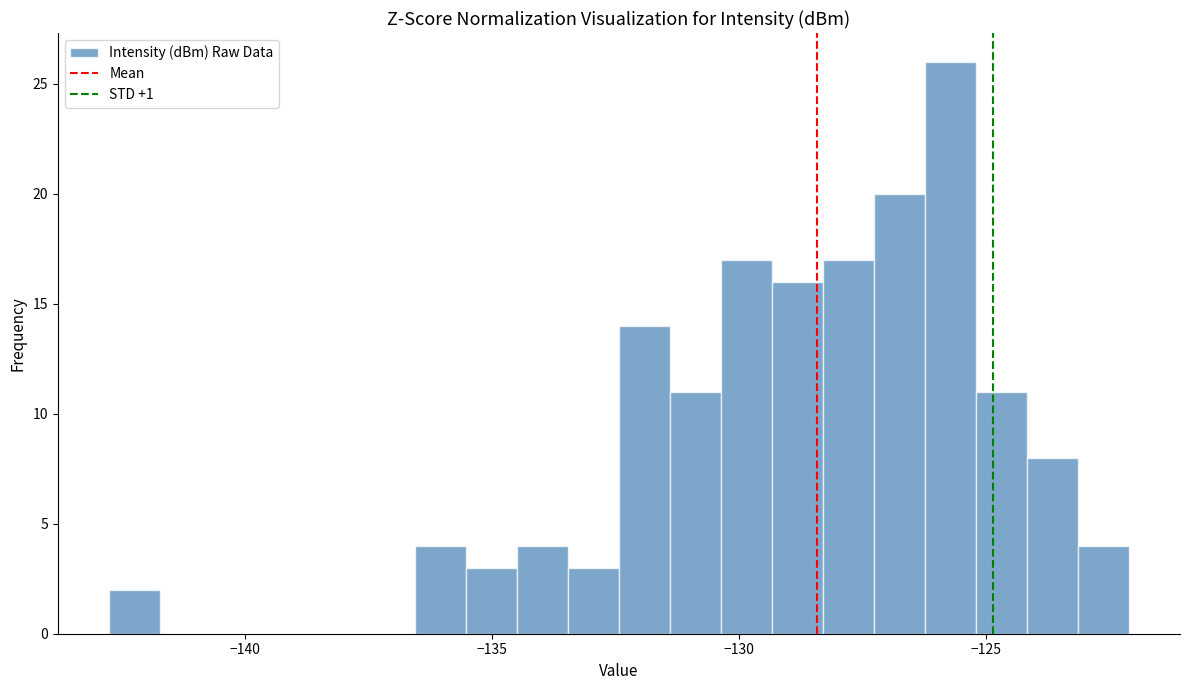

Read against the x-axis, roughly where is the centre of the tallest bar?

-125.5